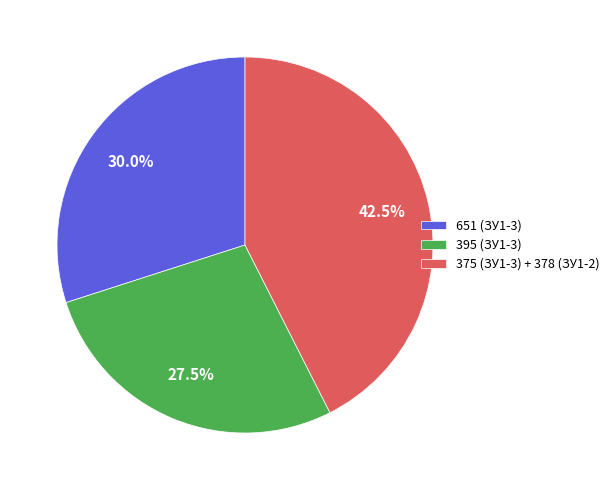

Count the number of slices in the pie.

3